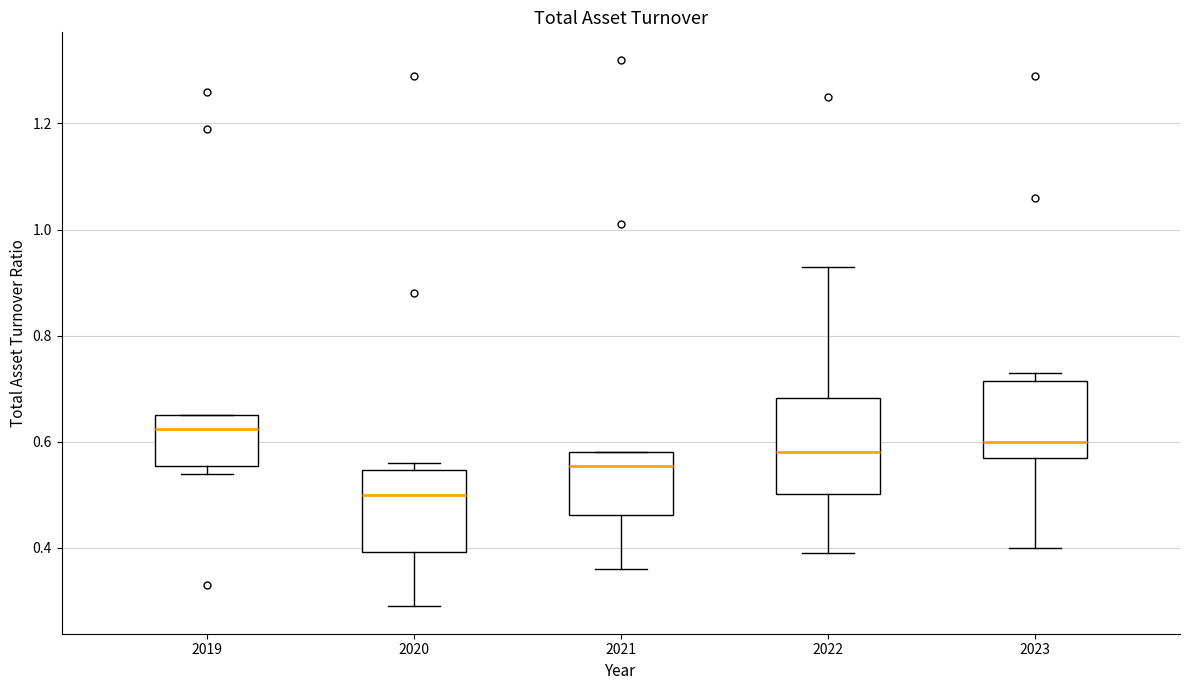

Reading left to right, read every box against the y-axis: the position of its median line, the range the box covers, and the ends of its whiskers. The values are not printed on the chart, so give them approximately, as read against the axis.

2019: median 0.62, box 0.56 to 0.66, whiskers 0.54 to 0.66
2020: median 0.50, box 0.40 to 0.54, whiskers 0.30 to 0.56
2021: median 0.56, box 0.46 to 0.58, whiskers 0.36 to 0.58
2022: median 0.58, box 0.50 to 0.68, whiskers 0.40 to 0.94
2023: median 0.60, box 0.58 to 0.72, whiskers 0.40 to 0.74